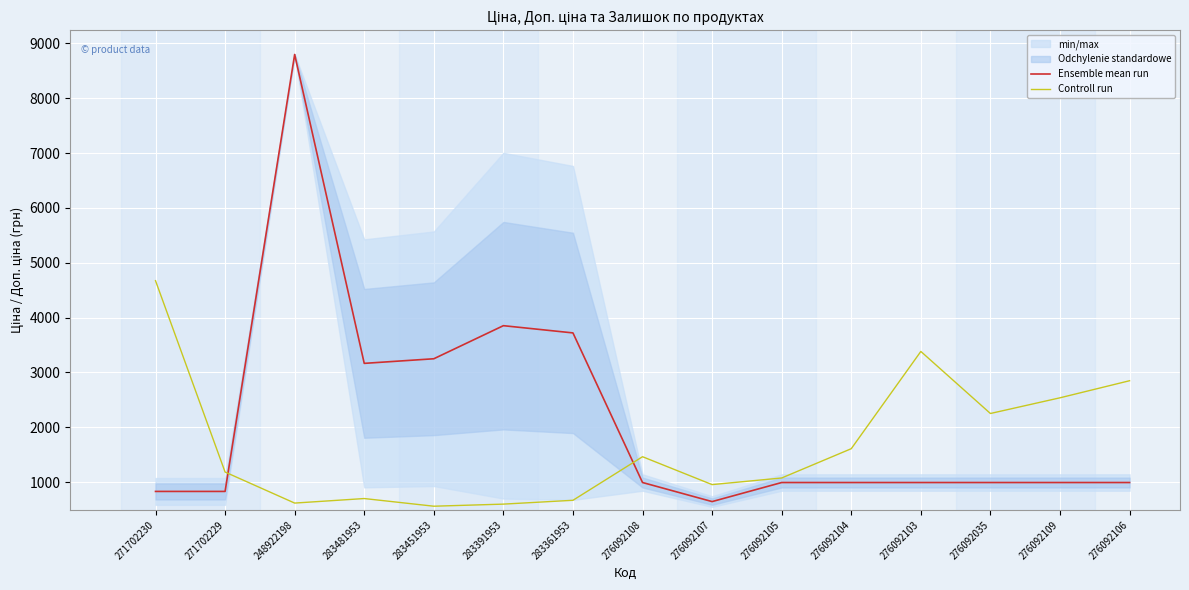

How many data points does each series have?

15